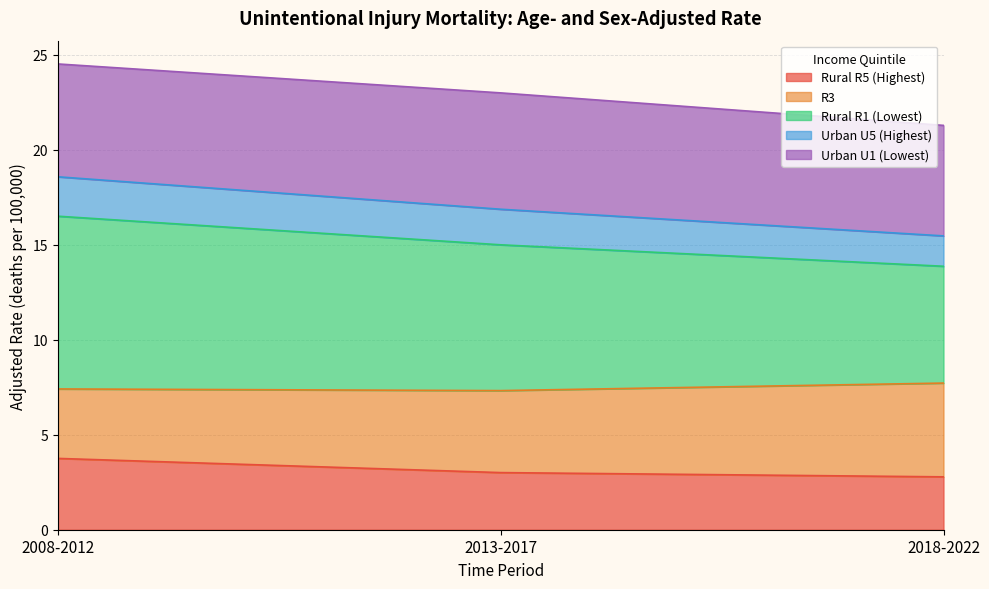

Does the chart display data point markers on the line(s)?

No